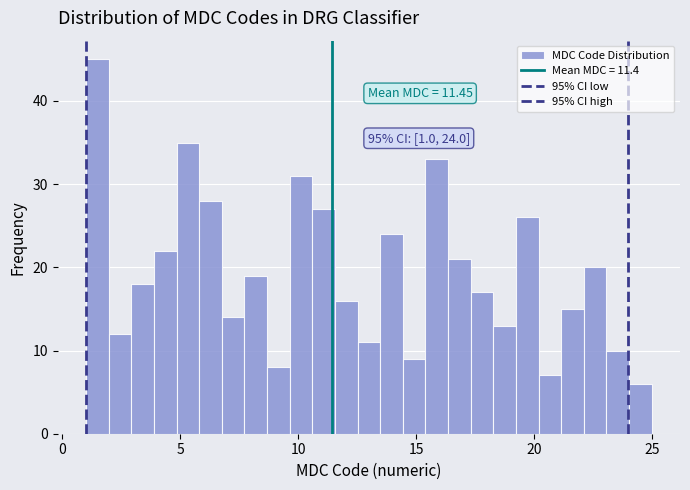

Around what value on the x-axis is the tallest bar? Give the approximate position of its centre, as read against the axis.

1.5